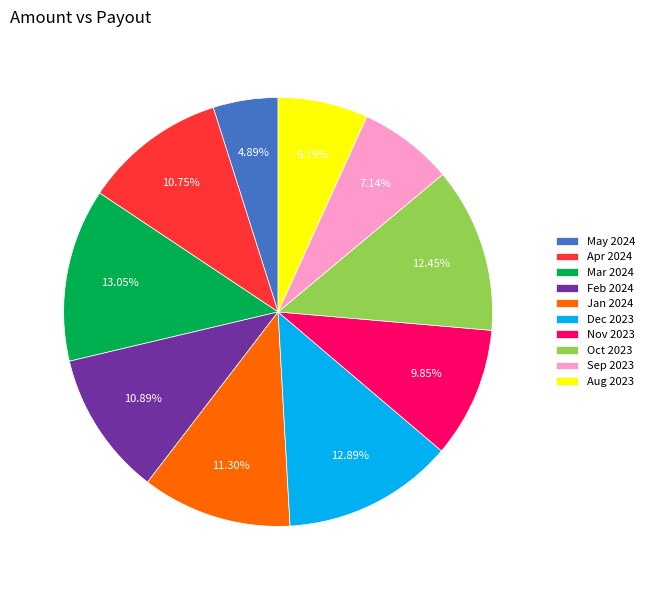

Combined, do Dec 2023 and Mar 2024 account for over 50%?

No